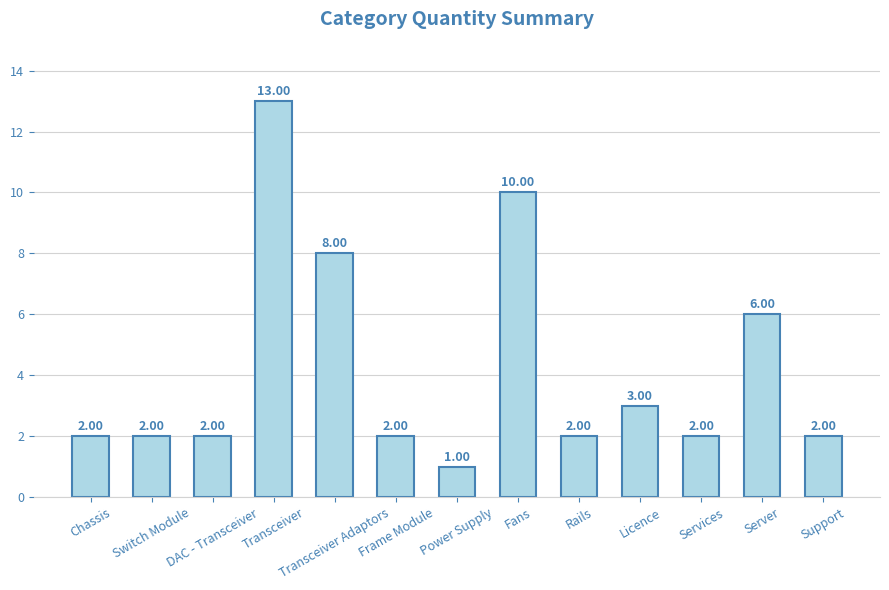

Reading right to left, transcribe all the data shown in this chart.

Support=2	Server=6	Services=2	Licence=3	Rails=2	Fans=10	Power Supply=1	Frame Module=2	Transceiver Adaptors=8	Transceiver=13	DAC - Transceiver=2	Switch Module=2	Chassis=2